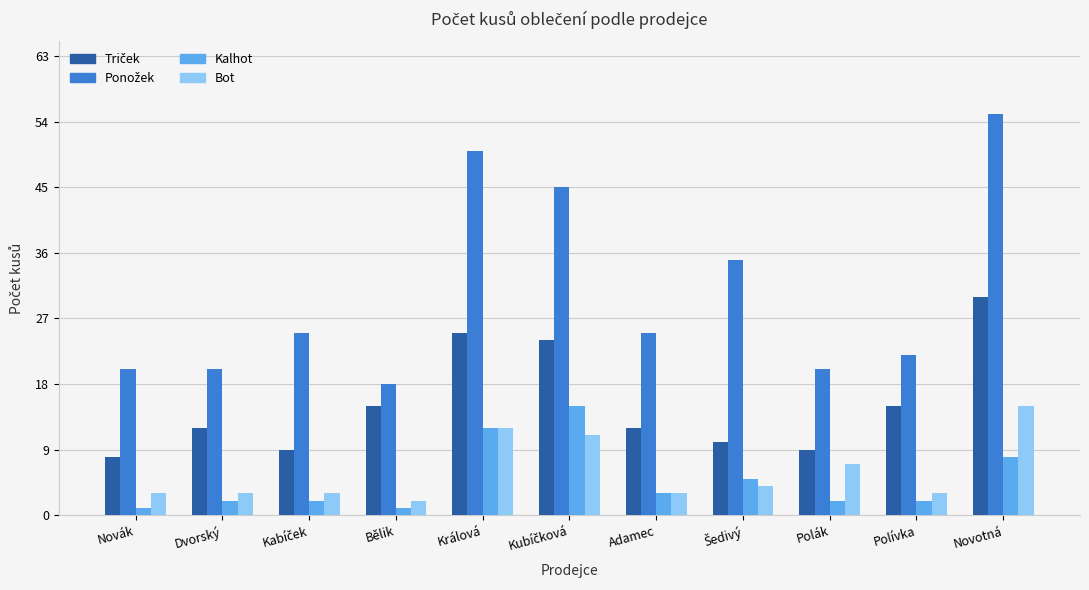

What is the sum of the Kalhot values at Polák and Polívka?

4